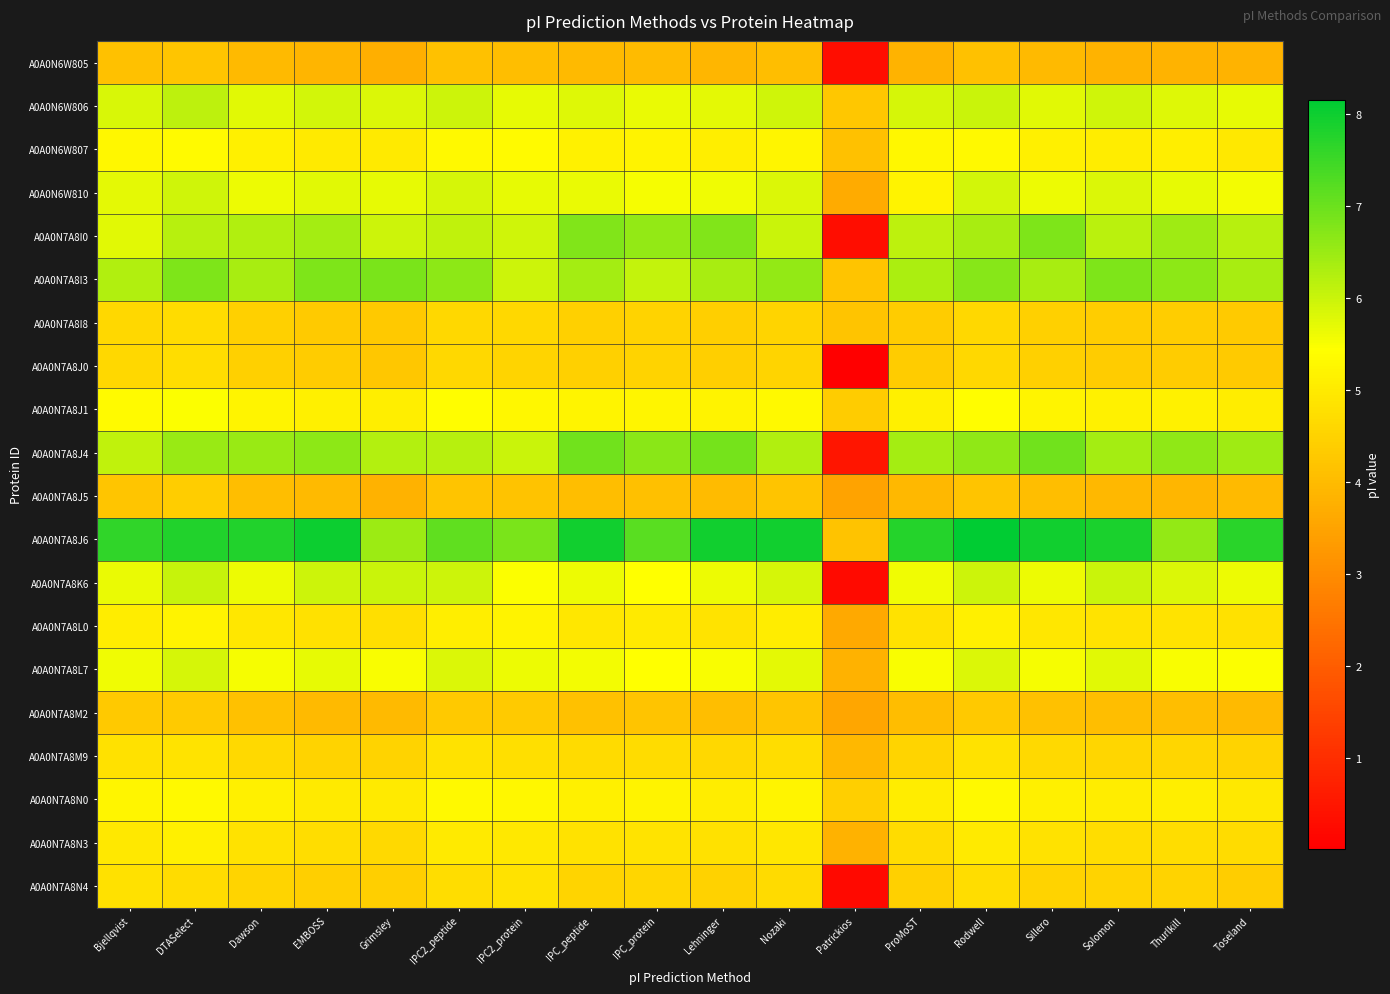

Between Toseland and Thurlkill, which is larger?

Toseland